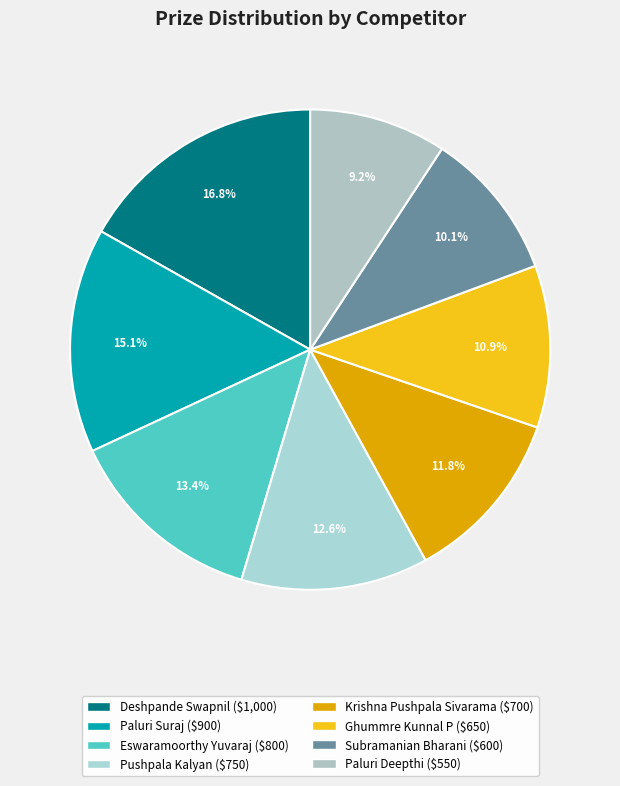

What is the ratio of the value at Pushpala Kalyan to the value at Subramanian Bharani?

1.2